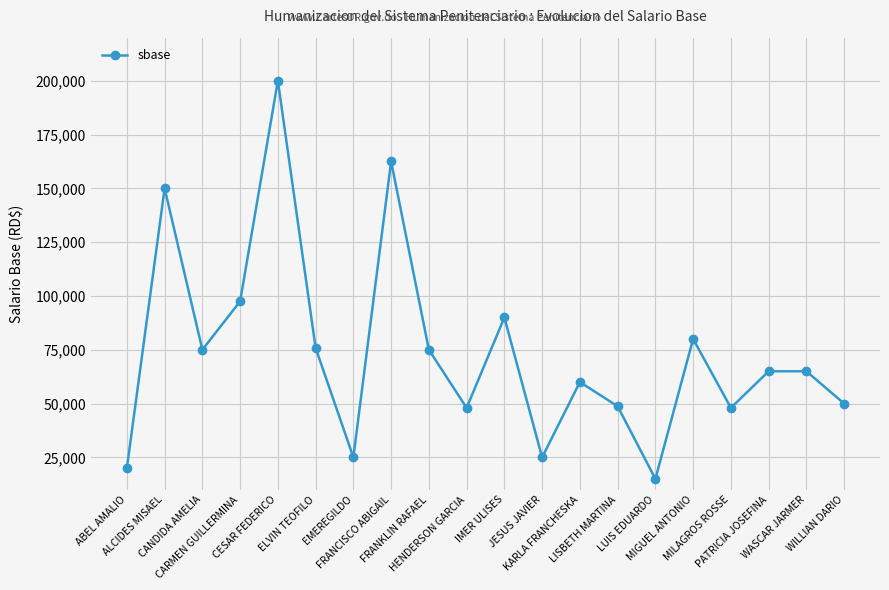

What is the change in value from MIGUEL ANTONIO to WASCAR JARMER?

-15000.0